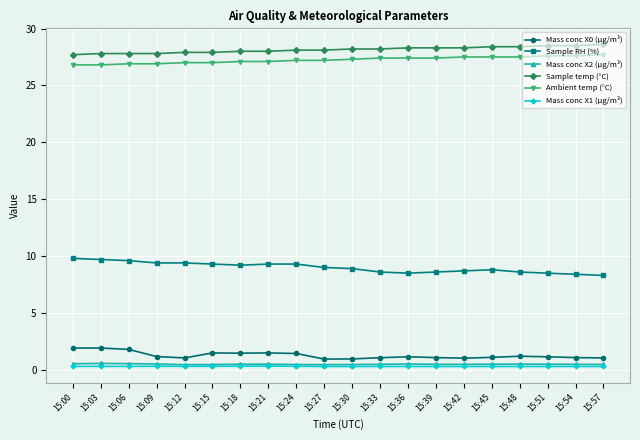

The value of Ambient temp (°C) at 15:39 is 27.4. True or false?

True